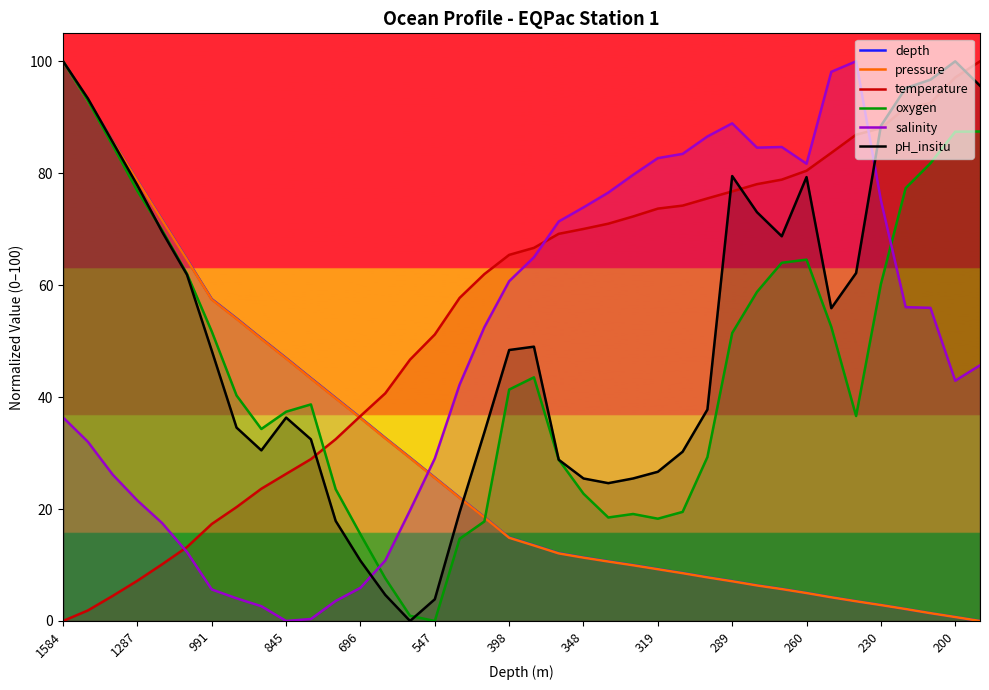

What is the difference between the highest and lowest values at 547?

51.2